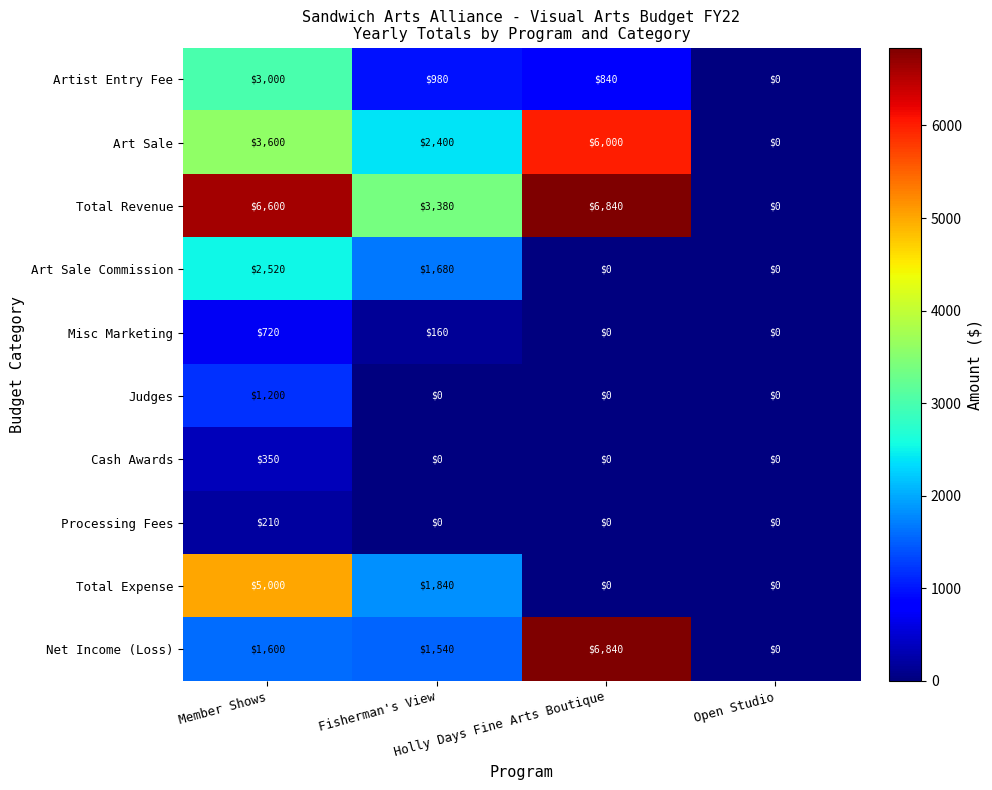

Which series changed the most between Fisherman's View and Open Studio?

Total Revenue